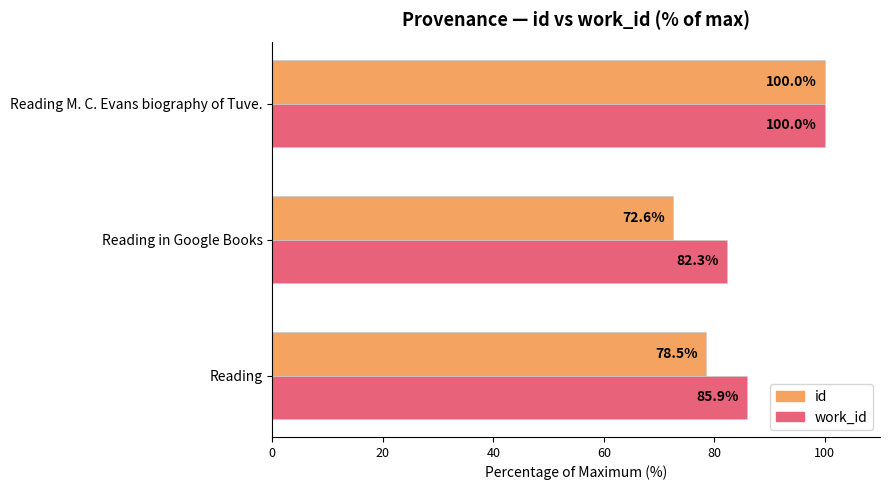

Which series has the widest spread of values?

id